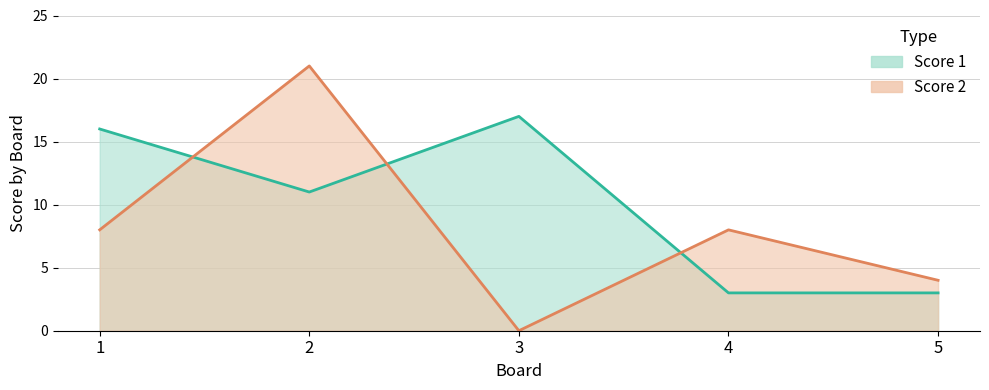

What is the highest value of the Score 2 series?

21